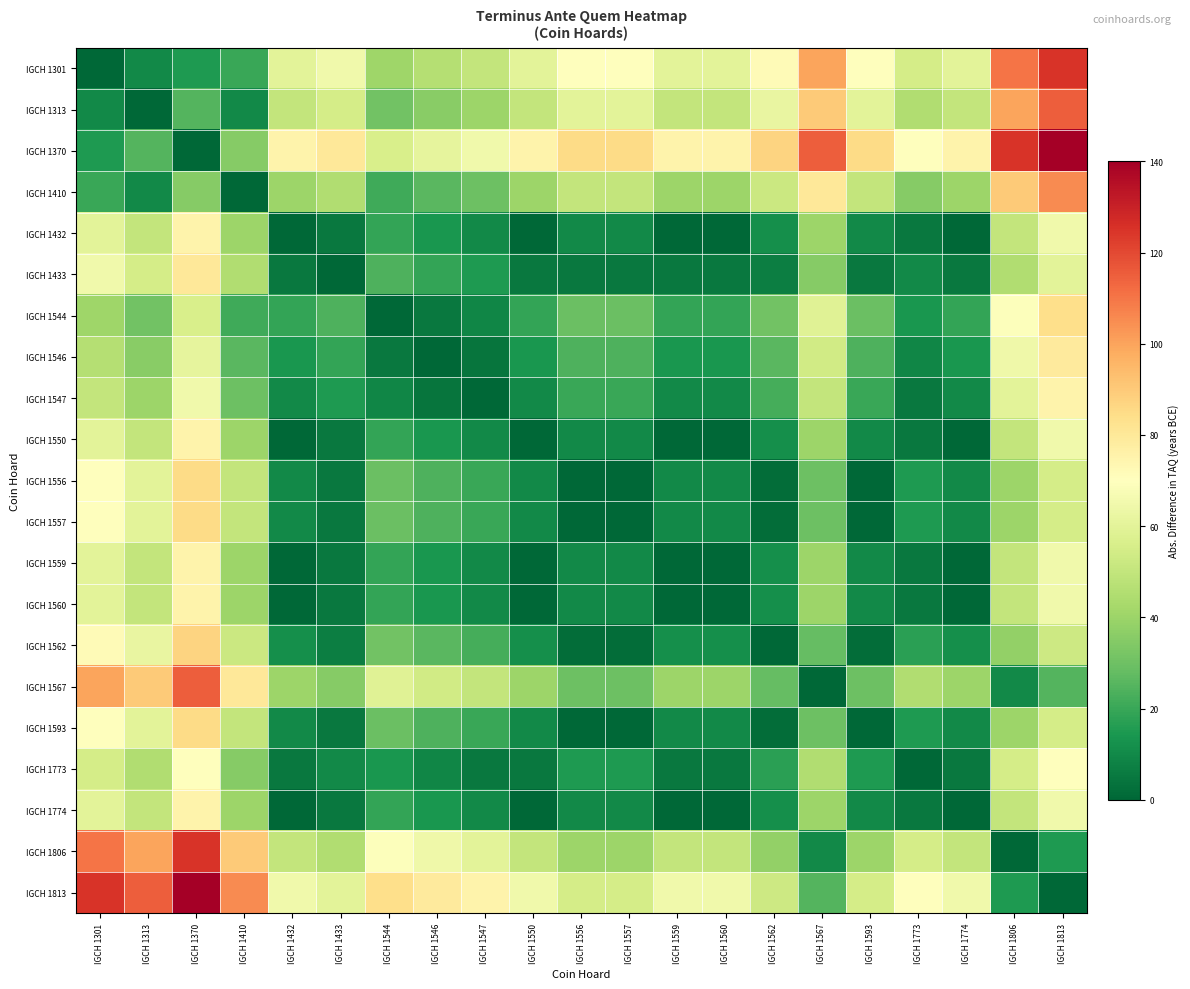

What is the spread (max minus min) of values at IGCH 1567?

115